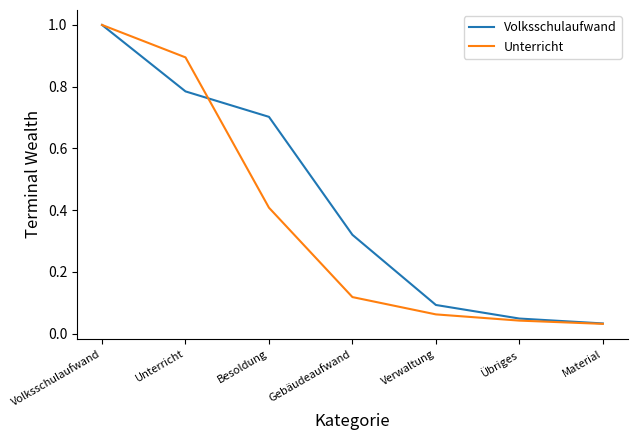

What is the average value of the Volksschulaufwand series?

0.4